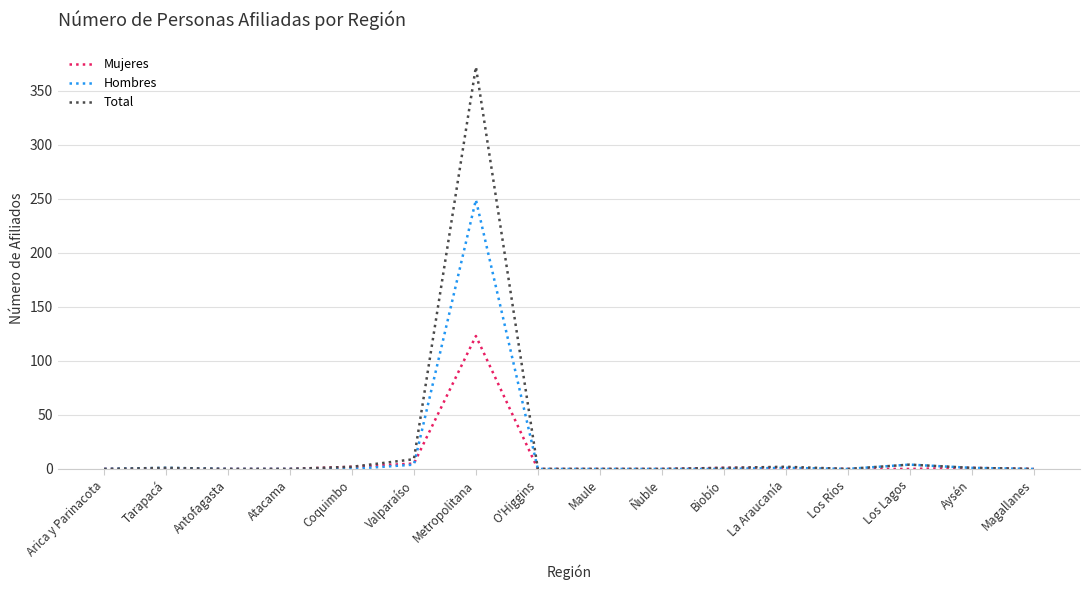

What is the maximum value shown in the chart?

372